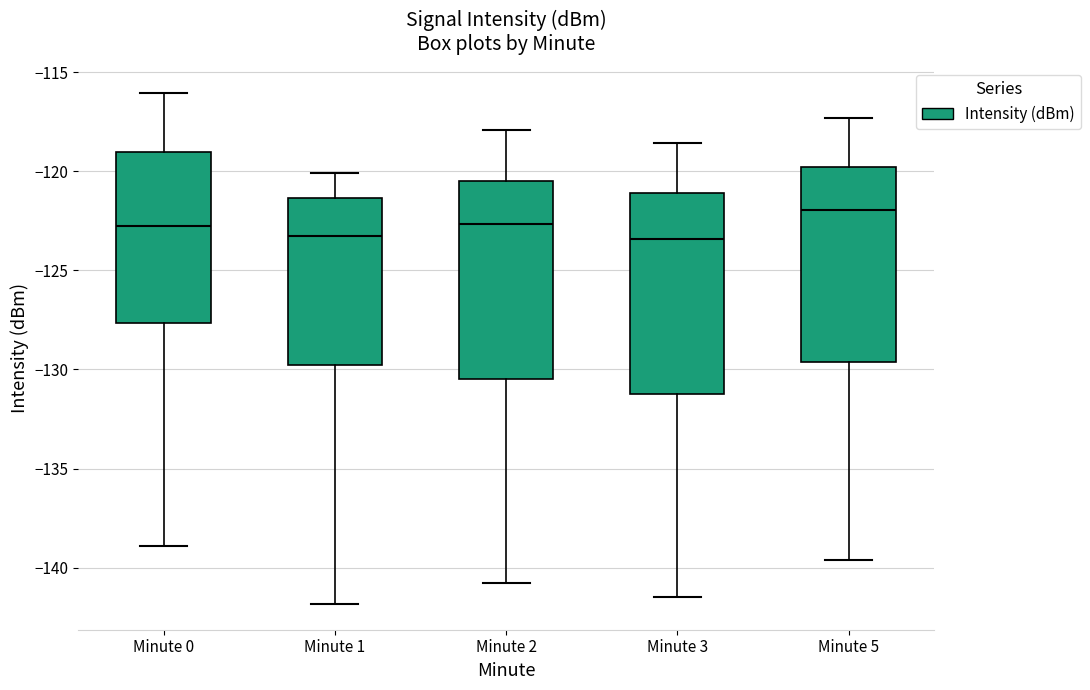

Which box's median line is the highest?

Minute 5